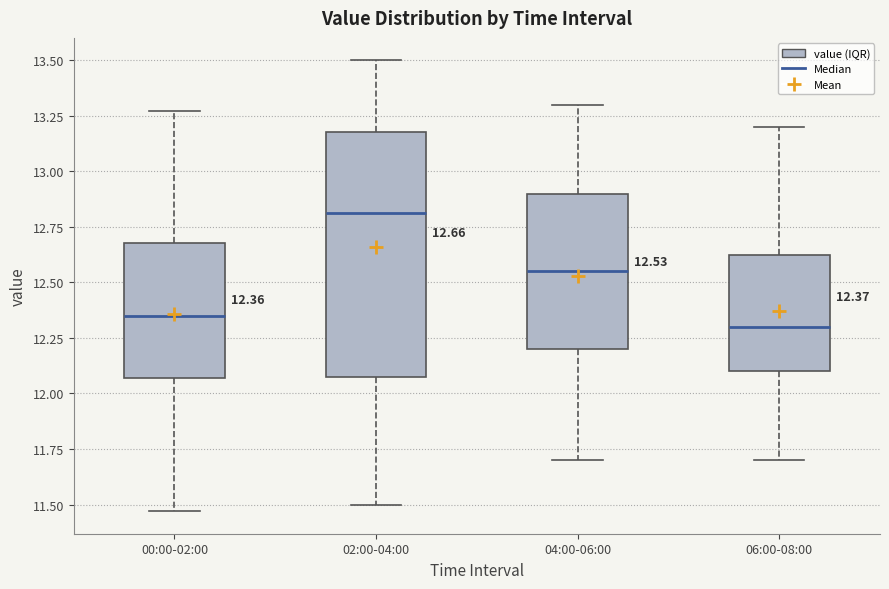

Which box is the tallest, from its lower edge to its upper edge?

02:00-04:00